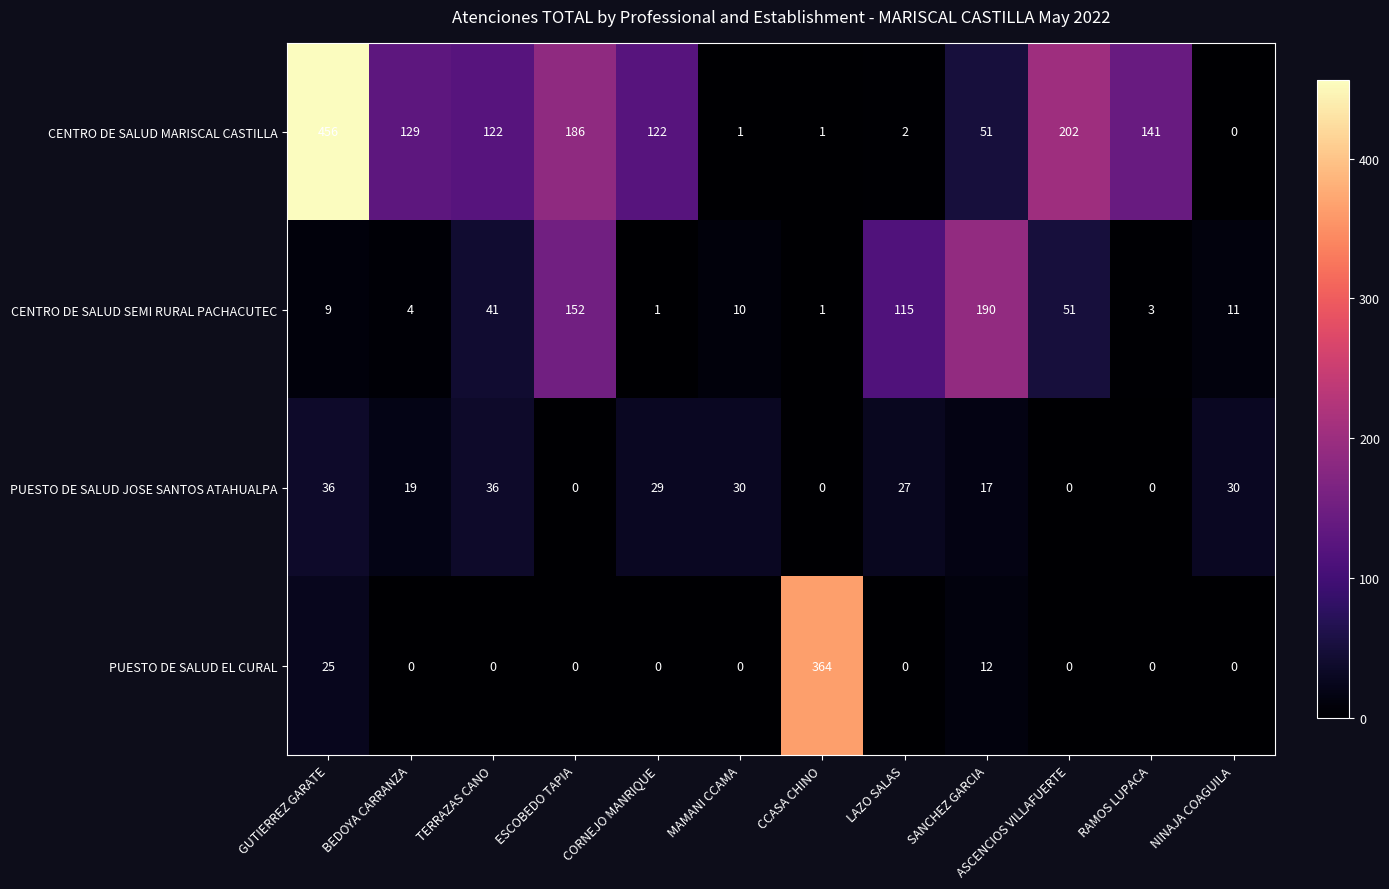

At which category is the sum across all series the highest?

GUTIERREZ GARATE